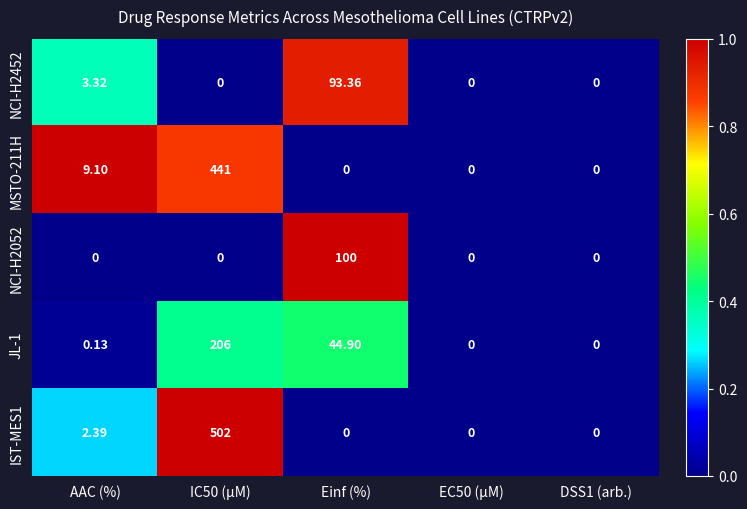

Which series has the largest total across all categories?

IST-MES1